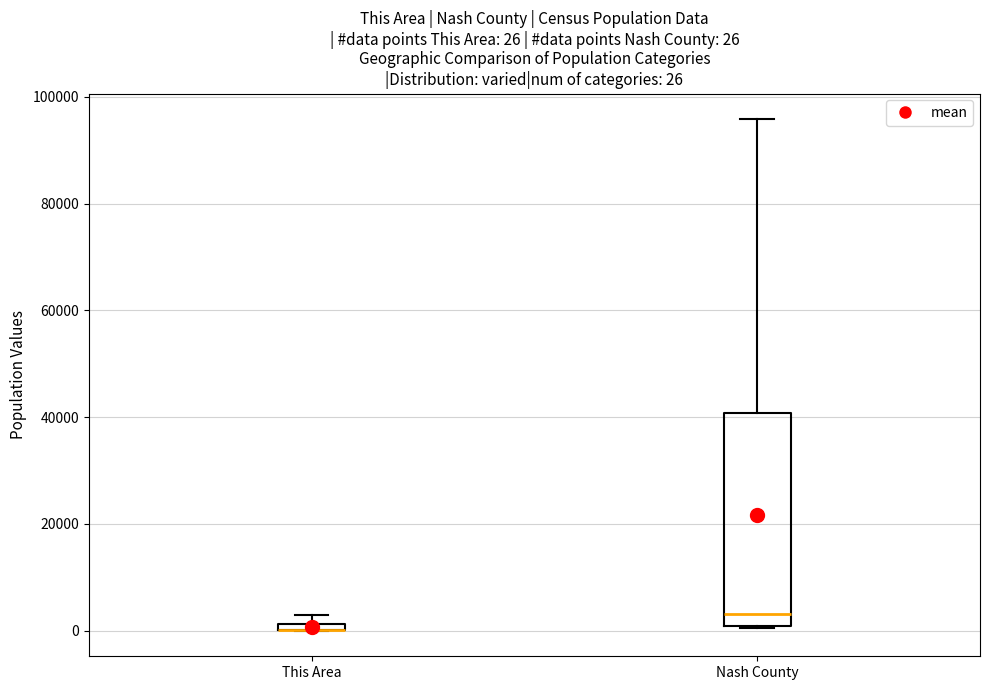

Comparing the boxes themselves (not the whiskers), which one is the tallest?

Nash County